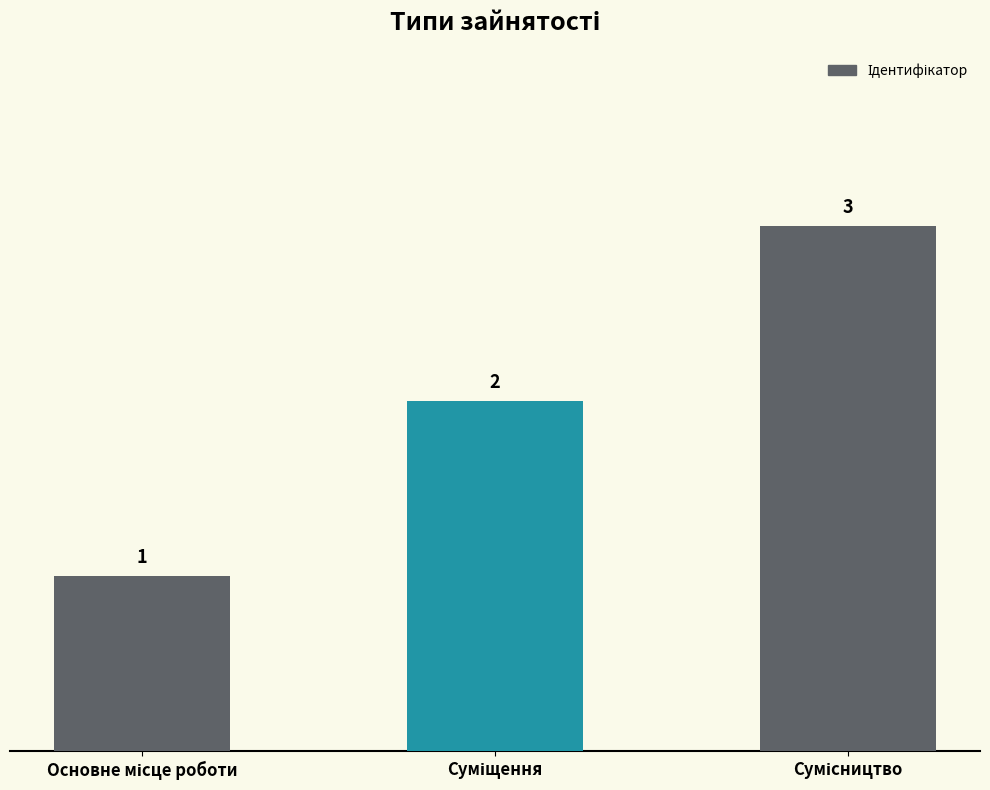

What is the average value?

2